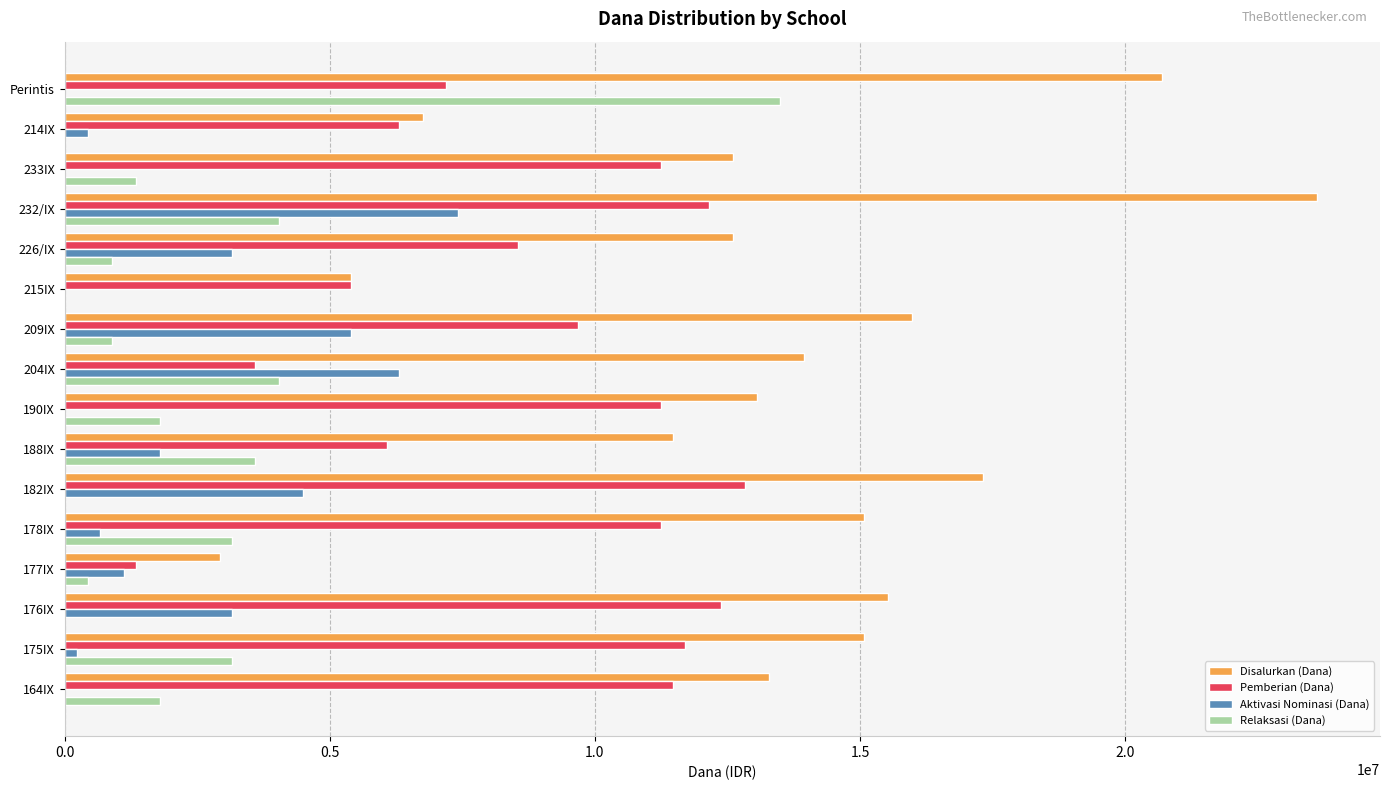

The Aktivasi Nominasi (Dana) series shows 0 at Perintis. True or false?

True